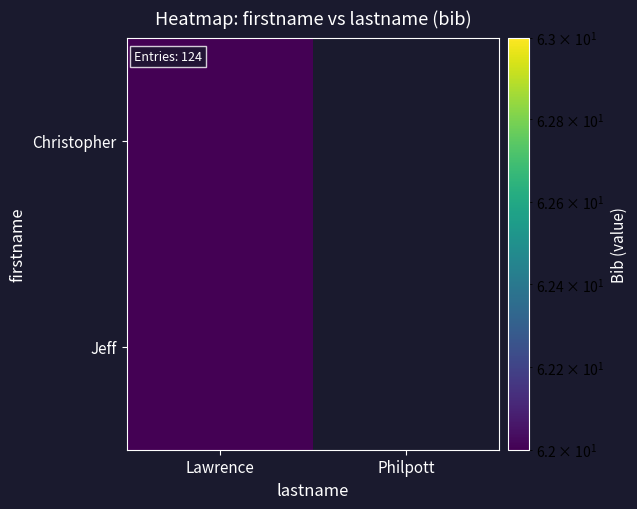

What is the maximum value shown in the chart?

62